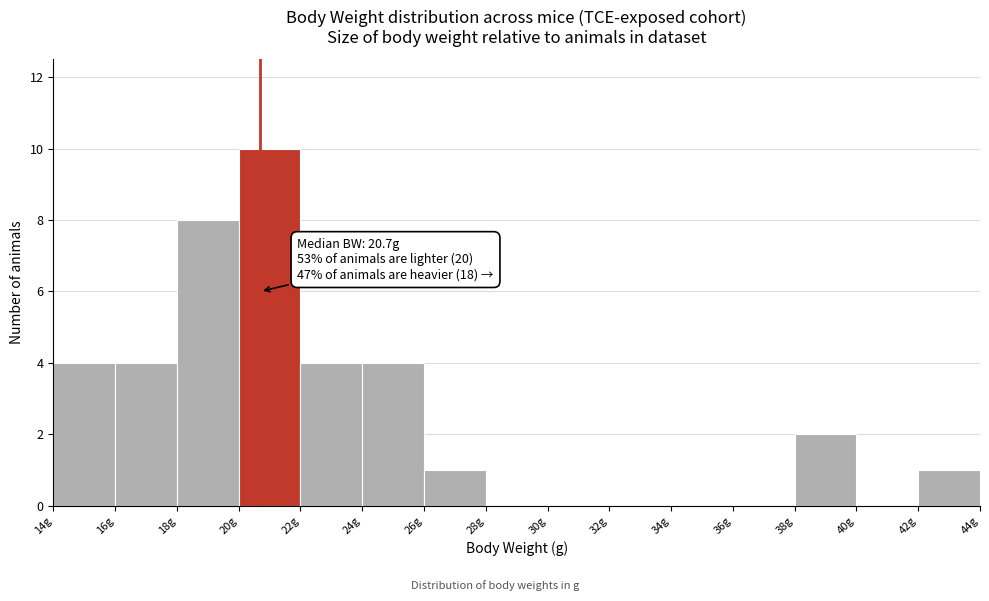

Which range on the x-axis has the tallest bar?

20 to 22